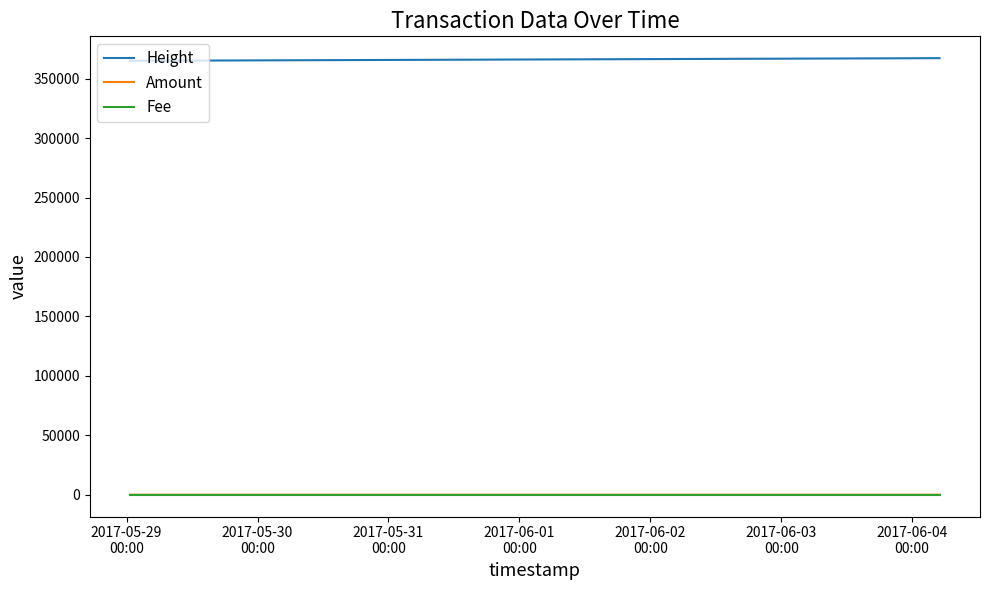

What is the lowest value of the Height series?

365064